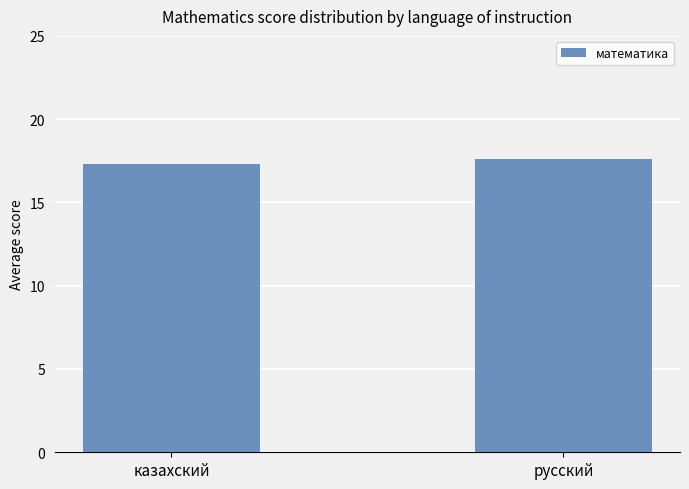

How many bars are there in total?

2